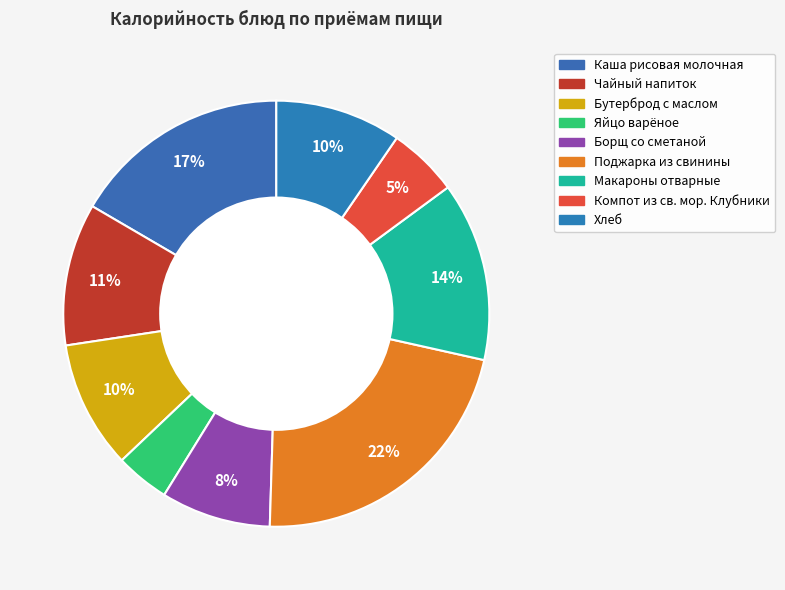

Count the number of slices in the pie.

9